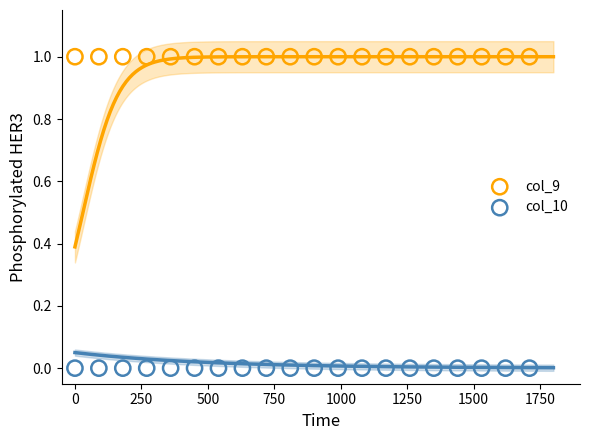

What are all the series names shown in the legend?

col_9, col_10